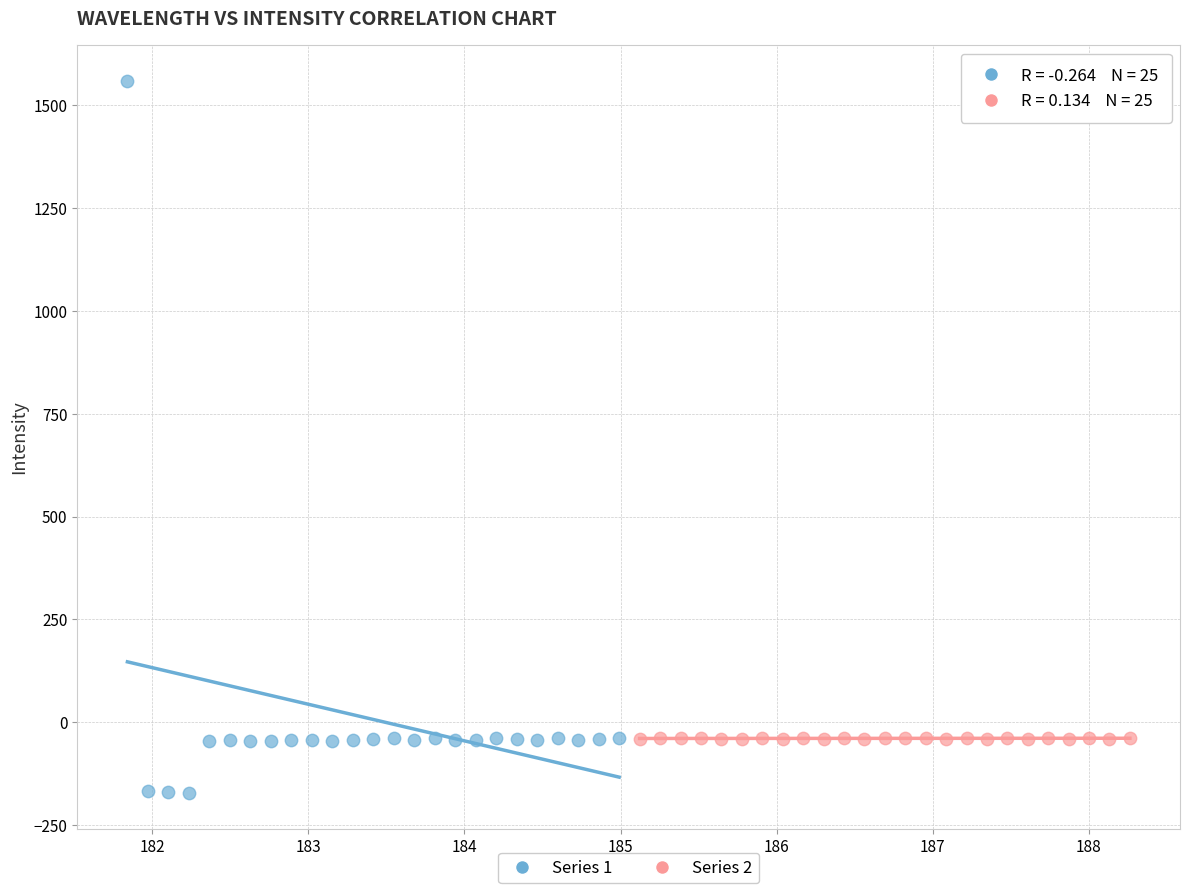

Which series reaches the minimum Y coordinate?

Series 1